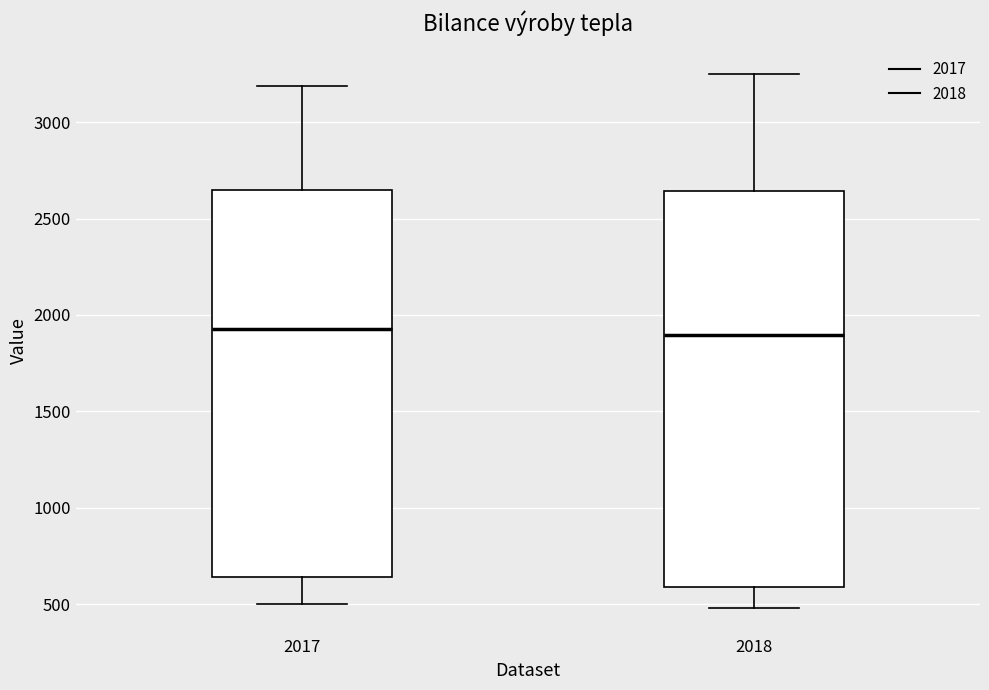

Where does the lower whisker of the box at x = 2018 end on the y-axis? The values are not printed on the chart, so give them approximately, as read against the axis.

500